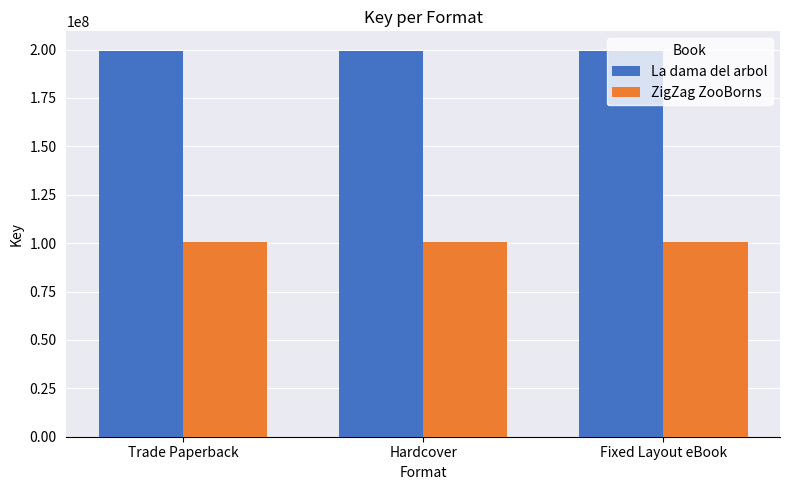

How many data points does each series have?

3